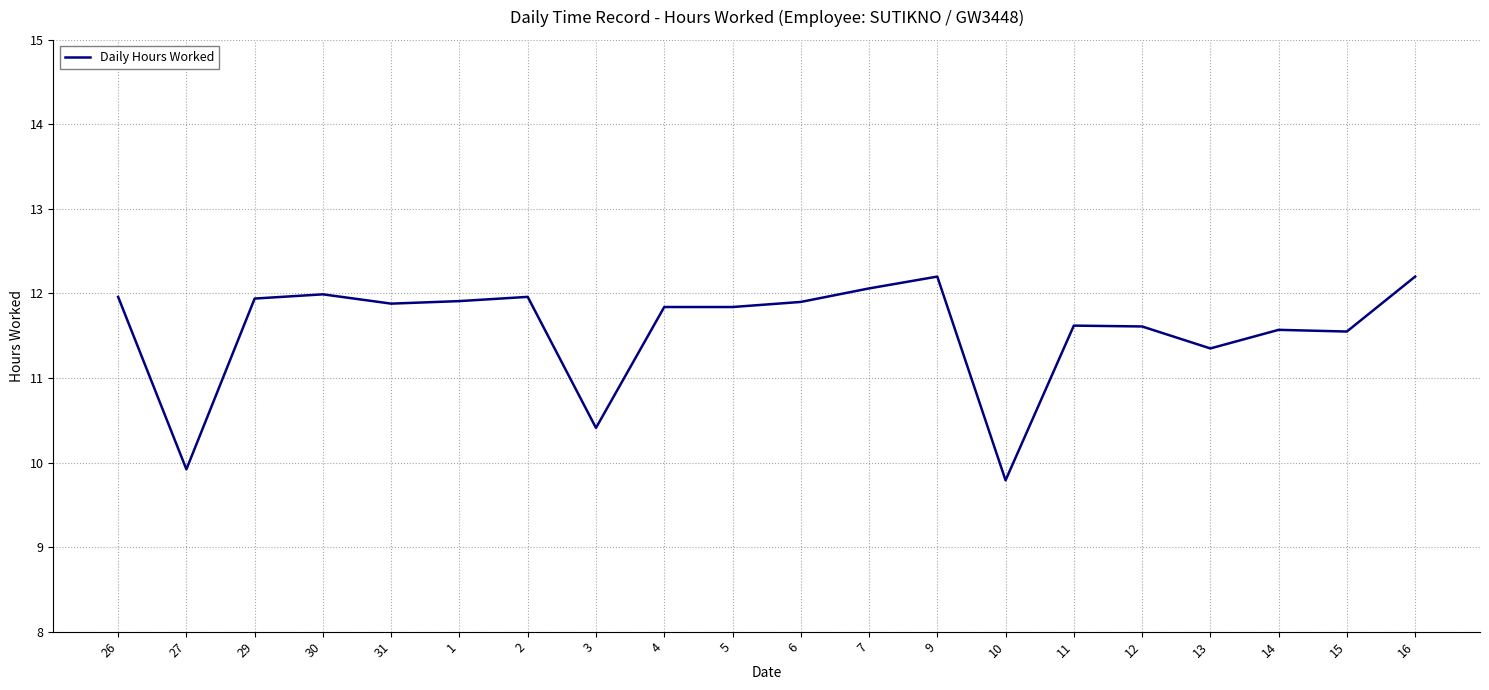

True or false: the data shows 9.8 at 10.

True